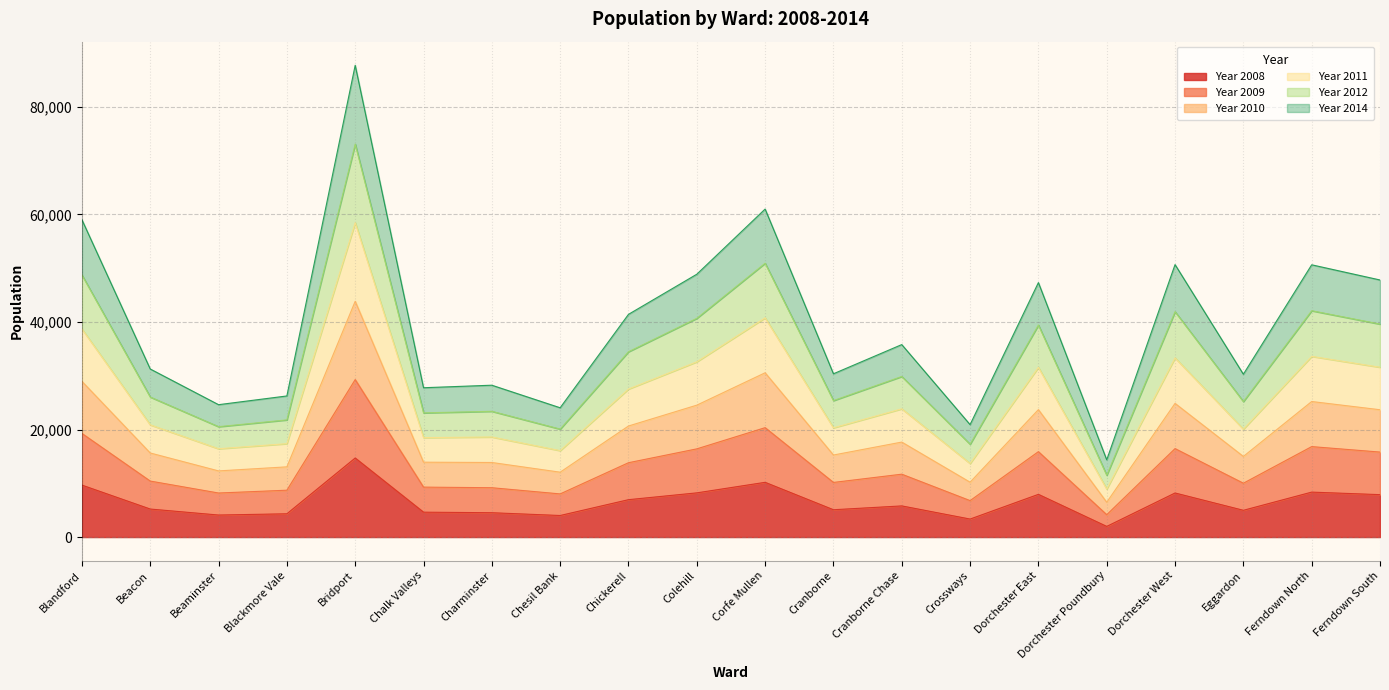

What is the difference between the Year 2014 values at Colehill and Chickerell?

2576